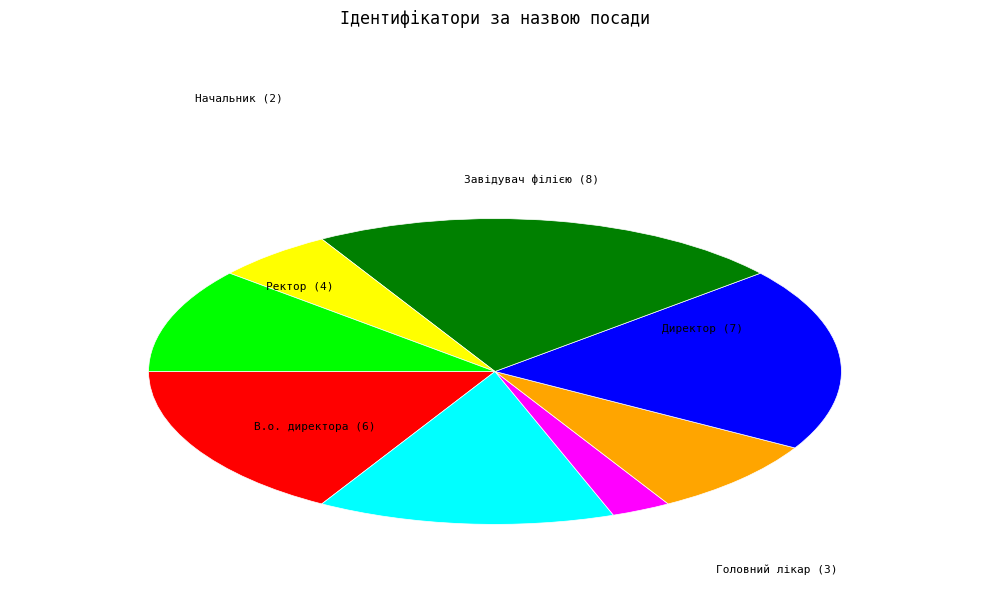

Is there a majority slice in this chart?

No